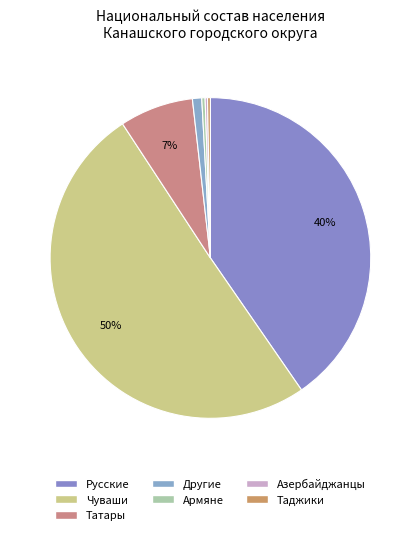

To the nearest percent, what portion does Татары represent?

7%